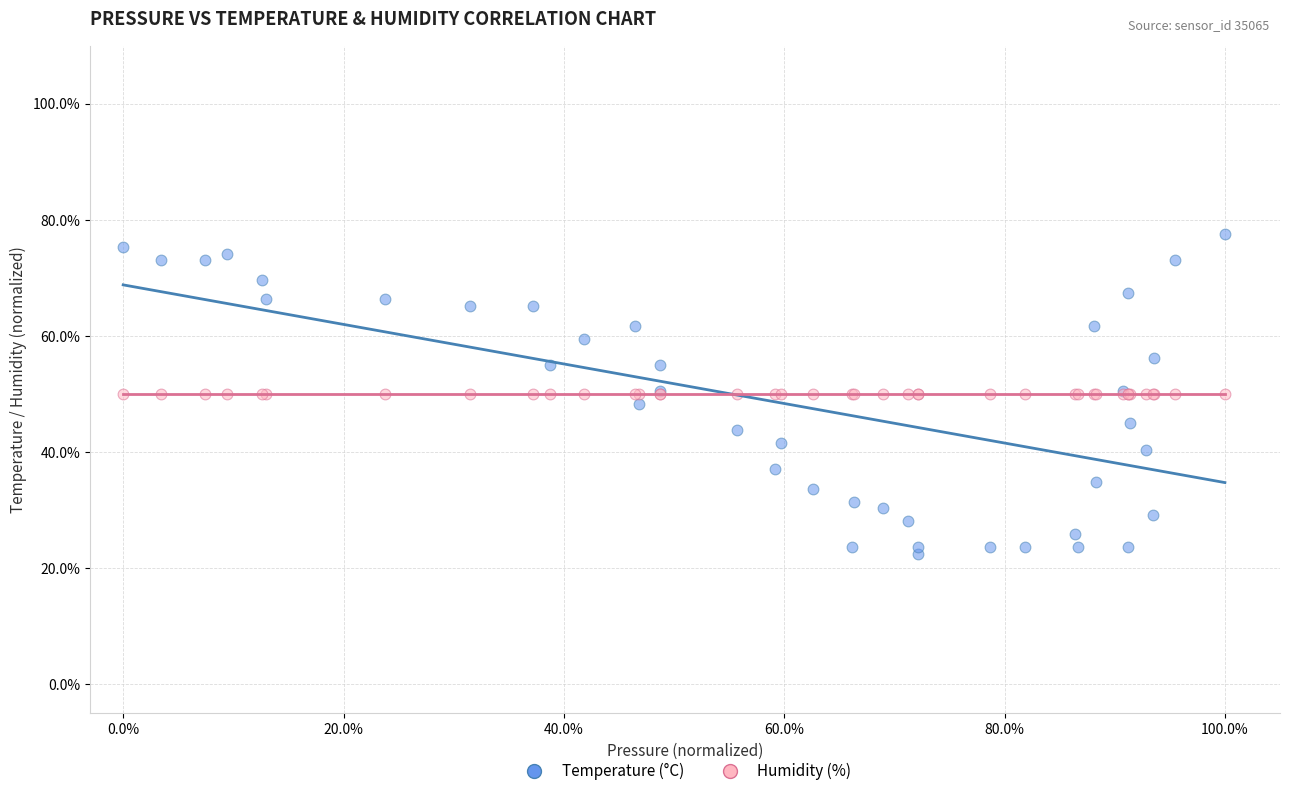

Which series contains the lowest Y value?

Temperature (°C)